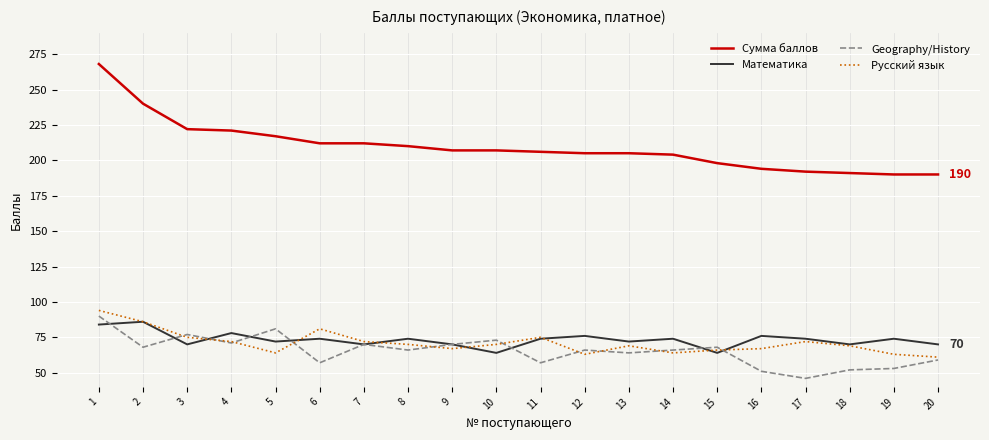

Reading left to right, extract all data points from this chart.

Сумма баллов: 1=268	2=240	3=222	4=221	5=217	6=212	7=212	8=210	9=207	10=207	11=206	12=205	13=205	14=204	15=198	16=194	17=192	18=191	19=190	20=190
Математика: 1=84	2=86	3=70	4=78	5=72	6=74	7=70	8=74	9=70	10=64	11=74	12=76	13=72	14=74	15=64	16=76	17=74	18=70	19=74	20=70
Geography/History: 1=90	2=68	3=77	4=71	5=81	6=57	7=70	8=66	9=70	10=73	11=57	12=66	13=64	14=66	15=68	16=51	17=46	18=52	19=53	20=59
Русский язык: 1=94	2=86	3=75	4=72	5=64	6=81	7=72	8=70	9=67	10=70	11=75	12=63	13=69	14=64	15=66	16=67	17=72	18=69	19=63	20=61